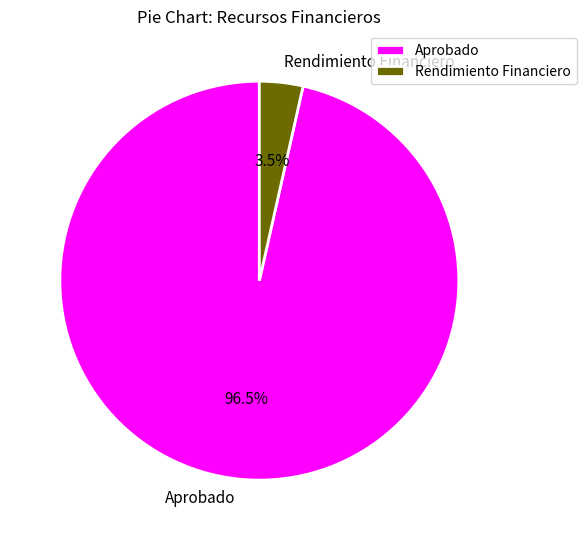

To the nearest percent, what is the difference between the Rendimiento Financiero and Aprobado slice percentages?

93%